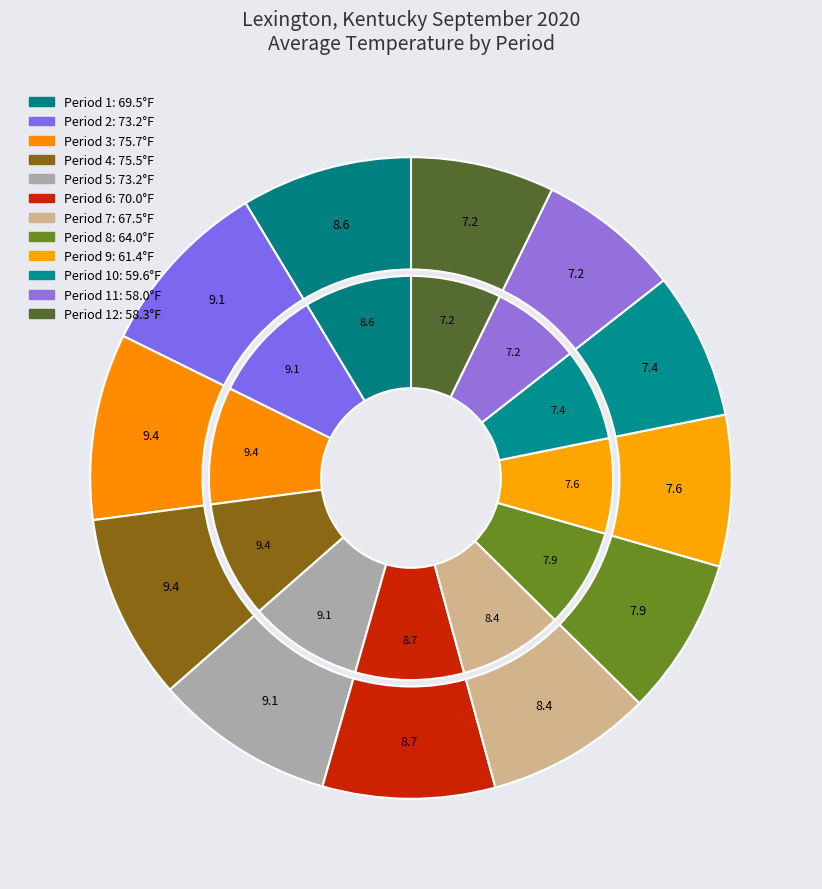

Which slice is the smallest?

Period 11